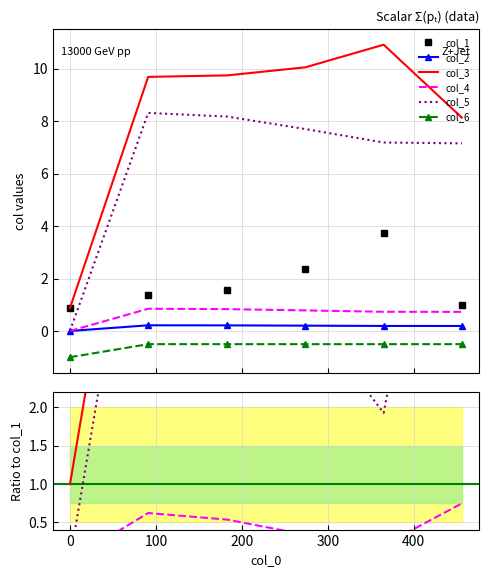

Count the number of categories in the chart.

6